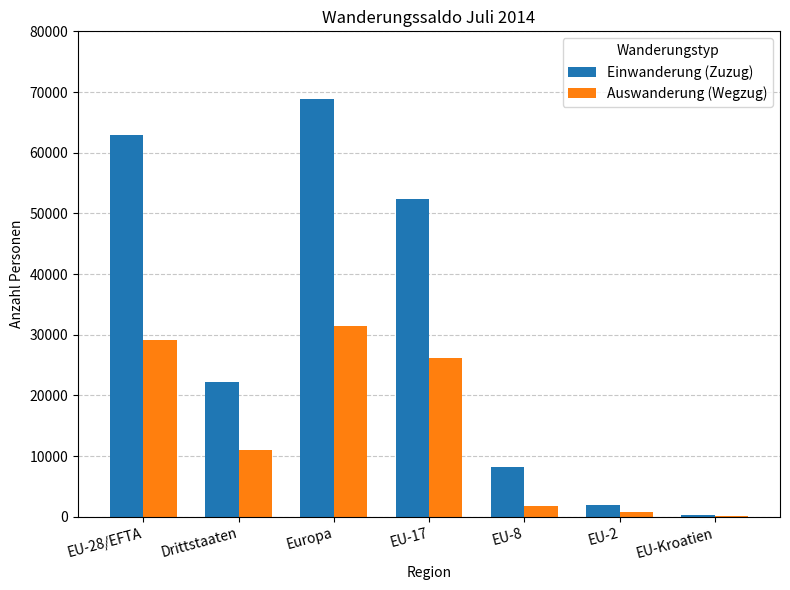

What is the sum of all Einwanderung (Zuzug) values?

216712